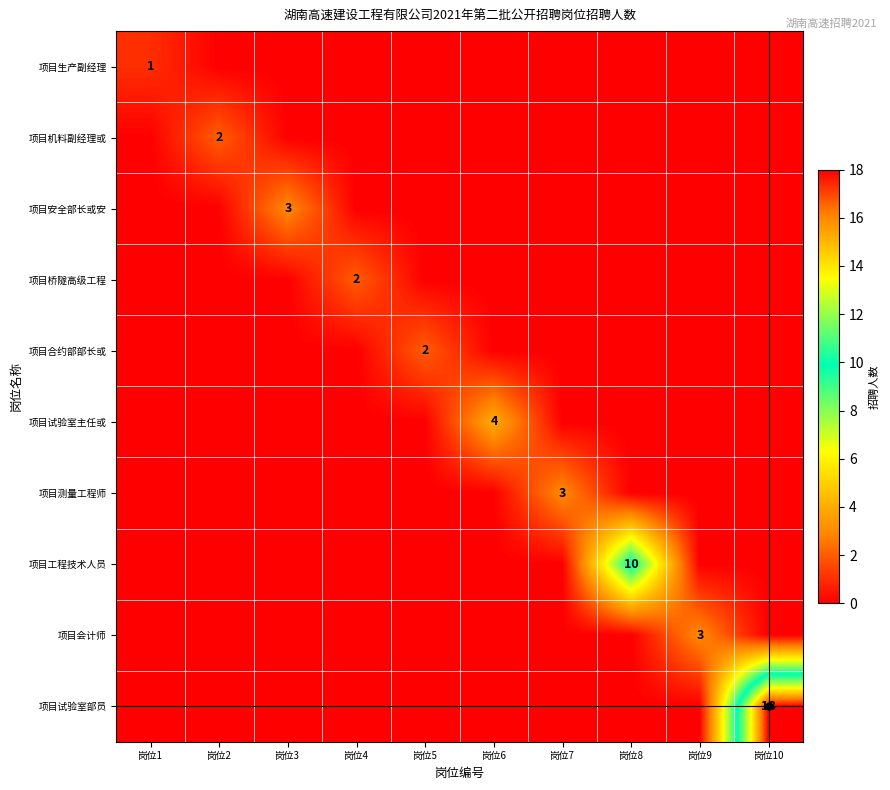

How many categories are shown in the chart?

10